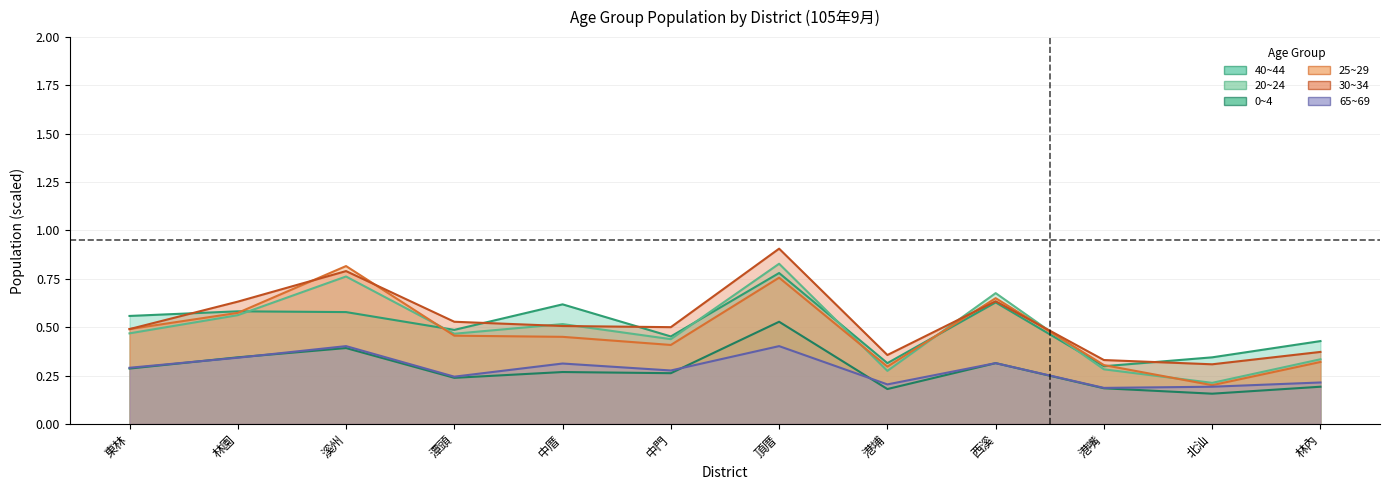

At which label is 25~29 closest to 0?

北汕